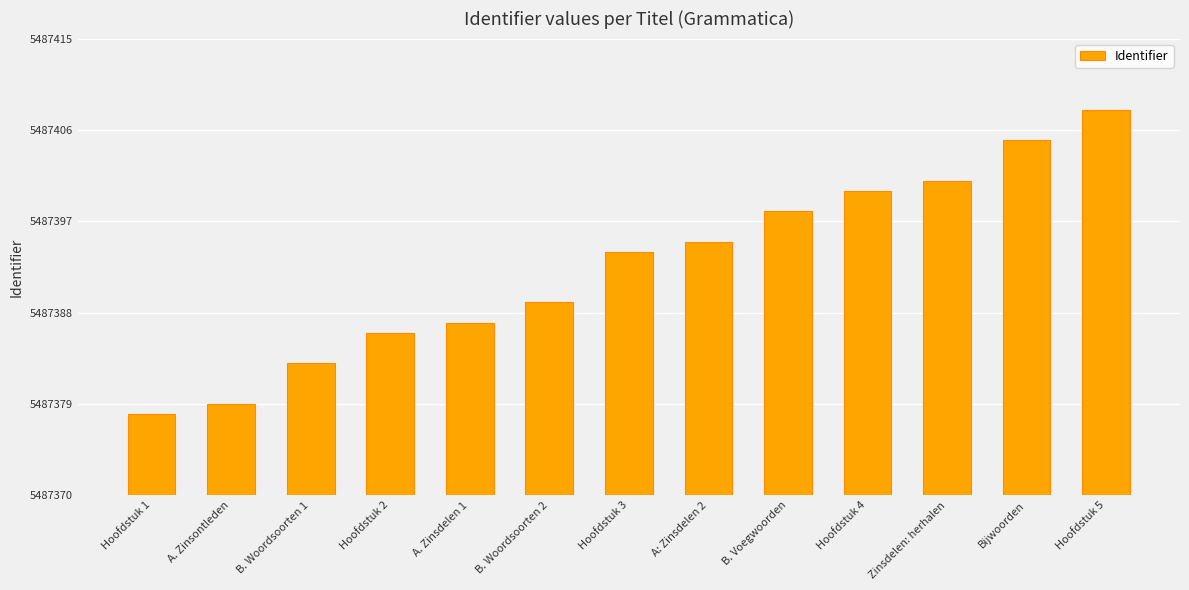

Which has a higher value, Hoofdstuk 2 or Hoofdstuk 5?

Hoofdstuk 5